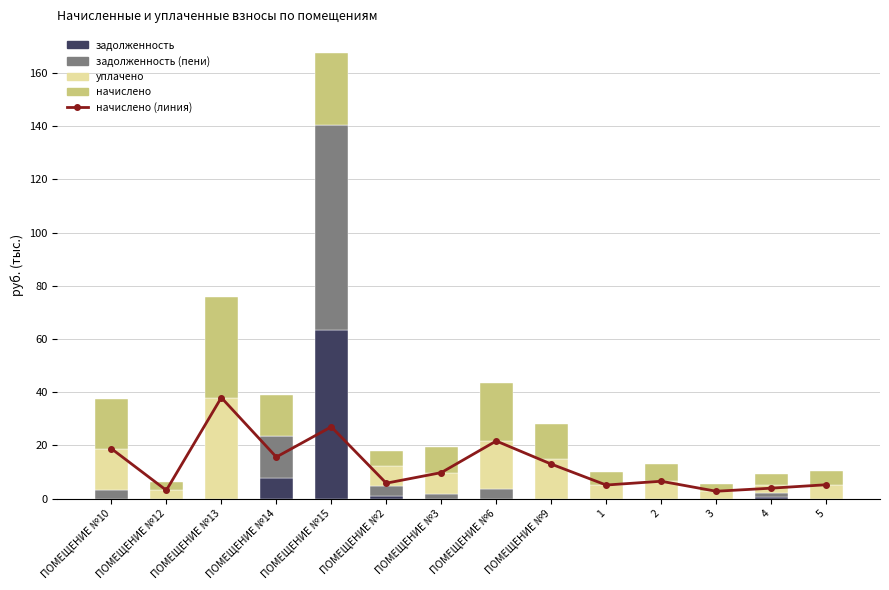

Rank the series by their maximum value, from highest to lowest.

задолженность (пени), задолженность, начислено, начислено (линия), уплачено